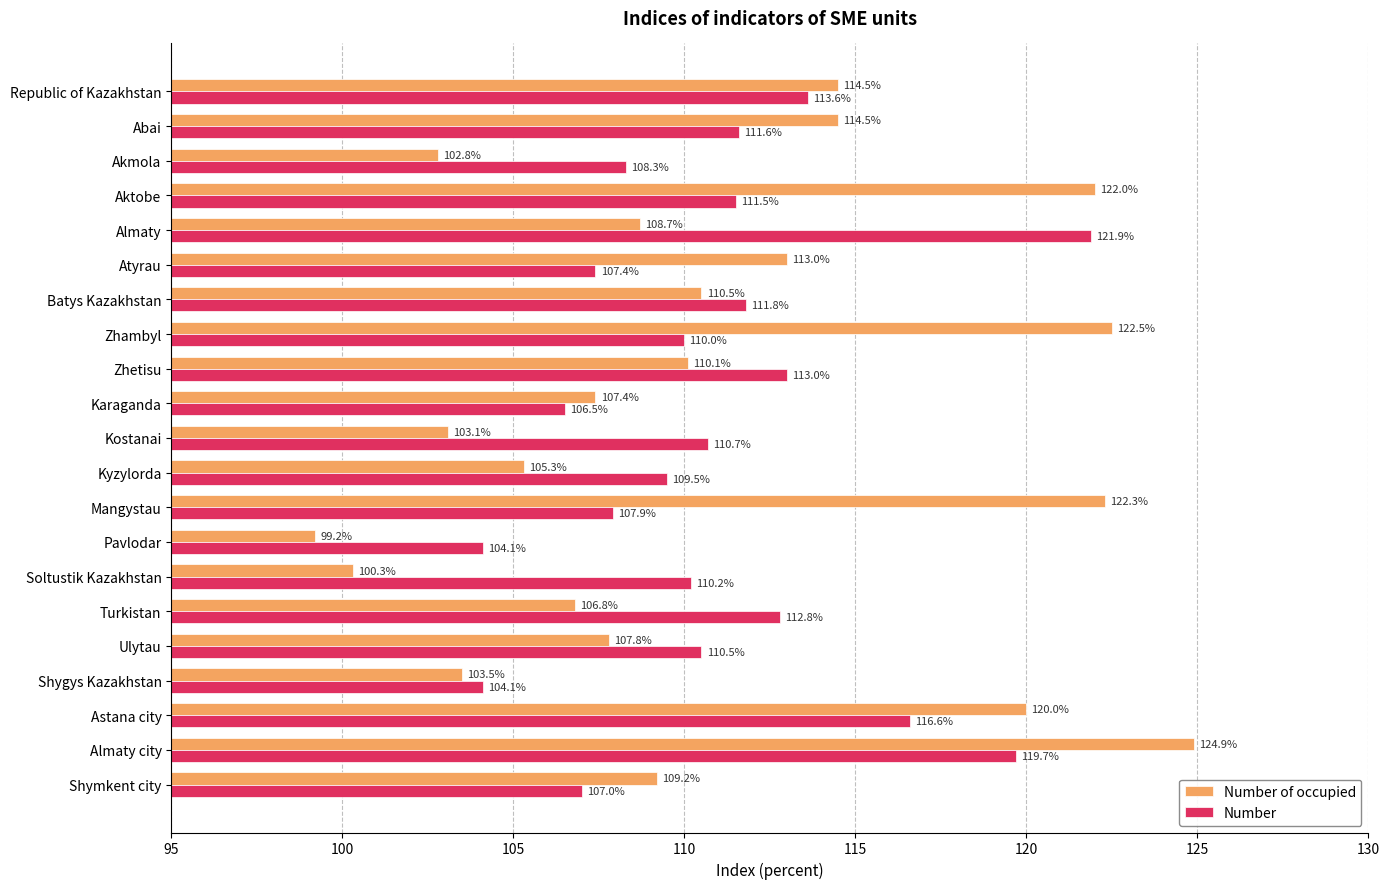

What is the sum of all Number values?

2328.7